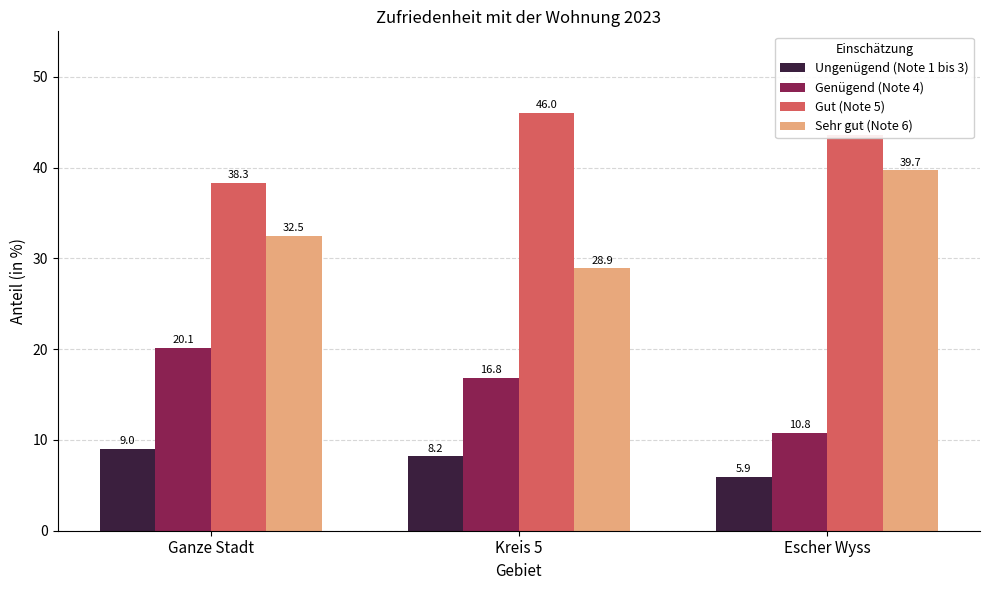

What are all the series names shown in the legend?

Ungenügend (Note 1 bis 3), Genügend (Note 4), Gut (Note 5), Sehr gut (Note 6)